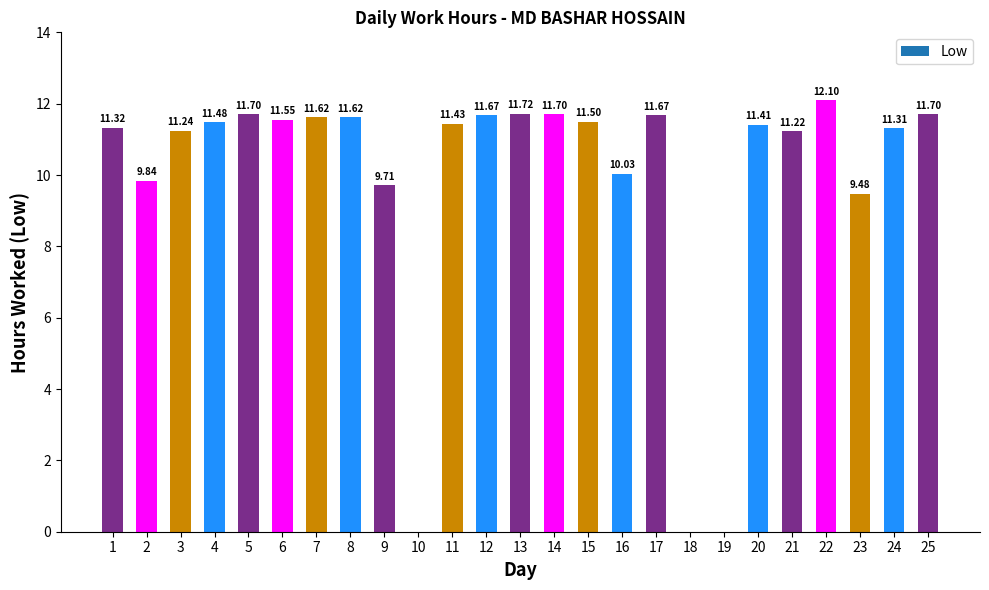

Approximately how many times larger is the value at 23 compared to 13?

0.8